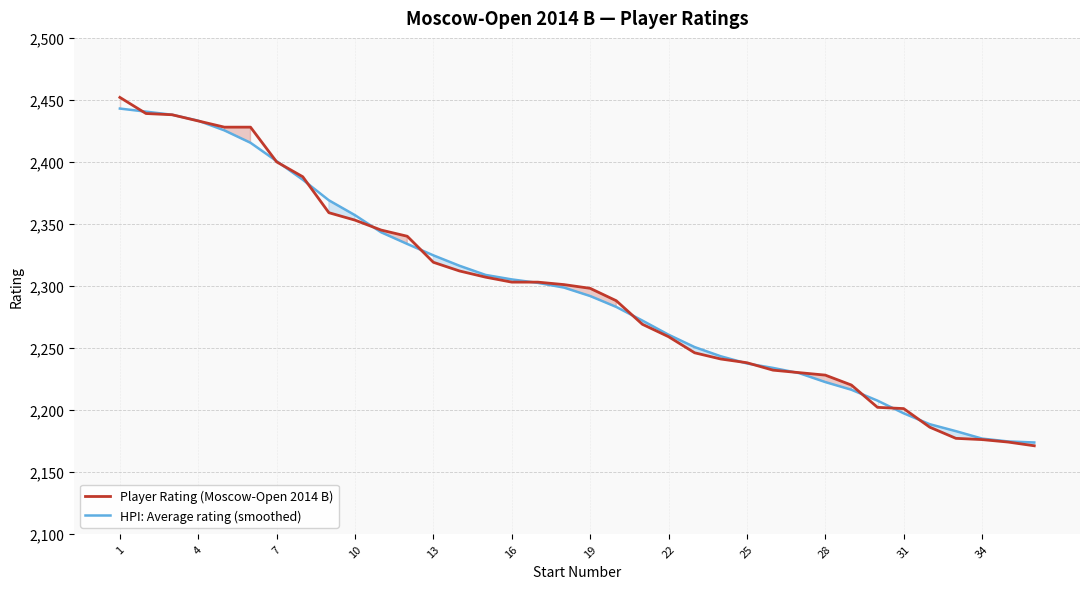

Rank the series by their maximum value, from highest to lowest.

Player Rating (Moscow-Open 2014 B), HPI: Average rating (smoothed)